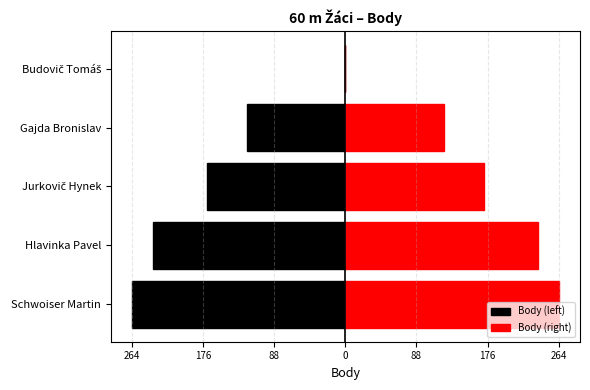

What are all the series names shown in the legend?

Body (left), Body (right)